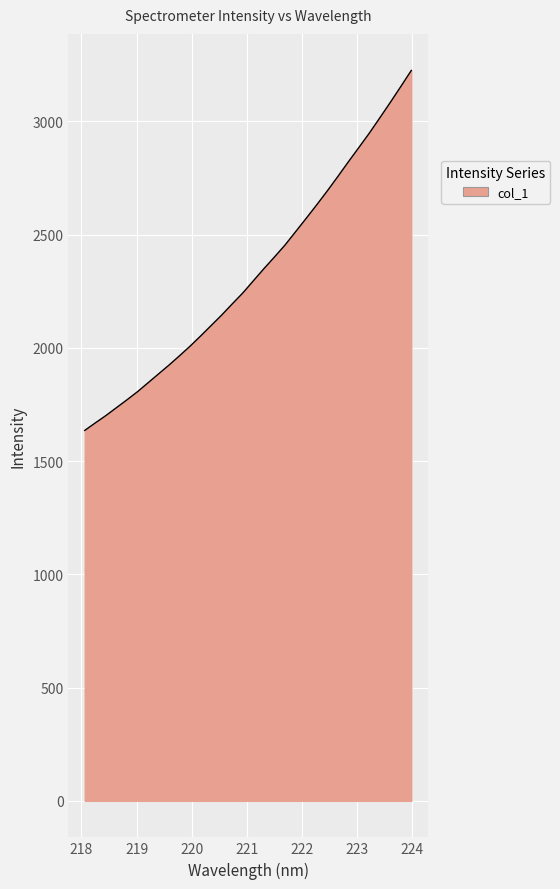

What is the difference between the maximum and minimum values?

1589.3